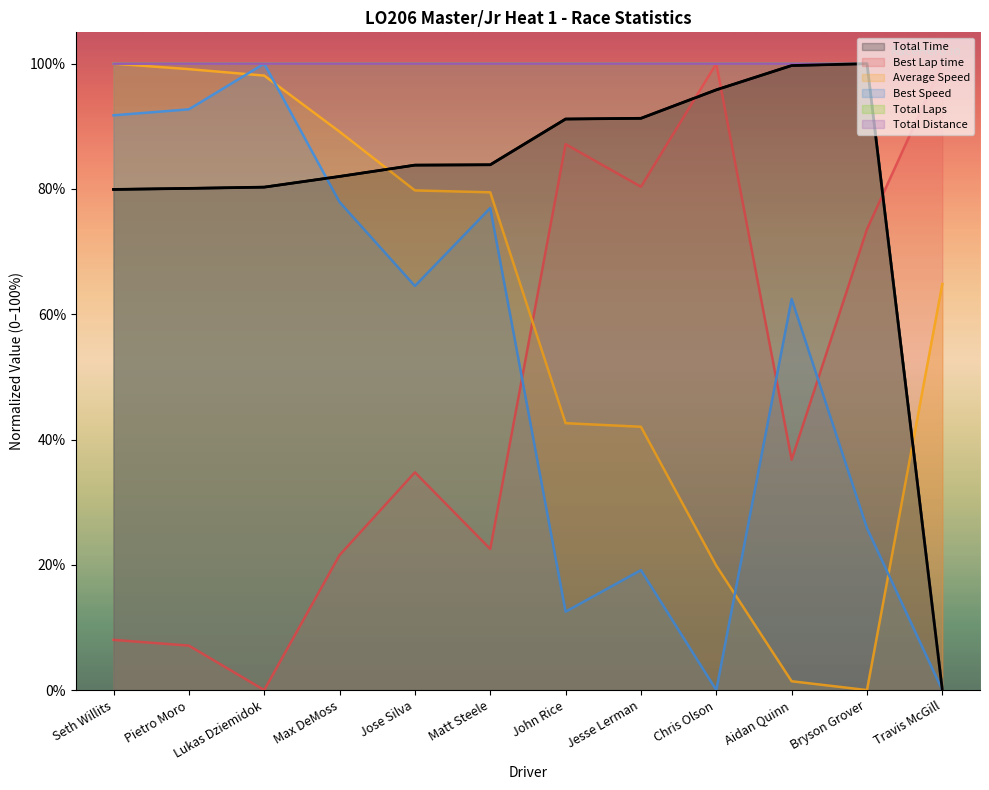

Where is Total Time nearest to the value 50?

Seth Willits